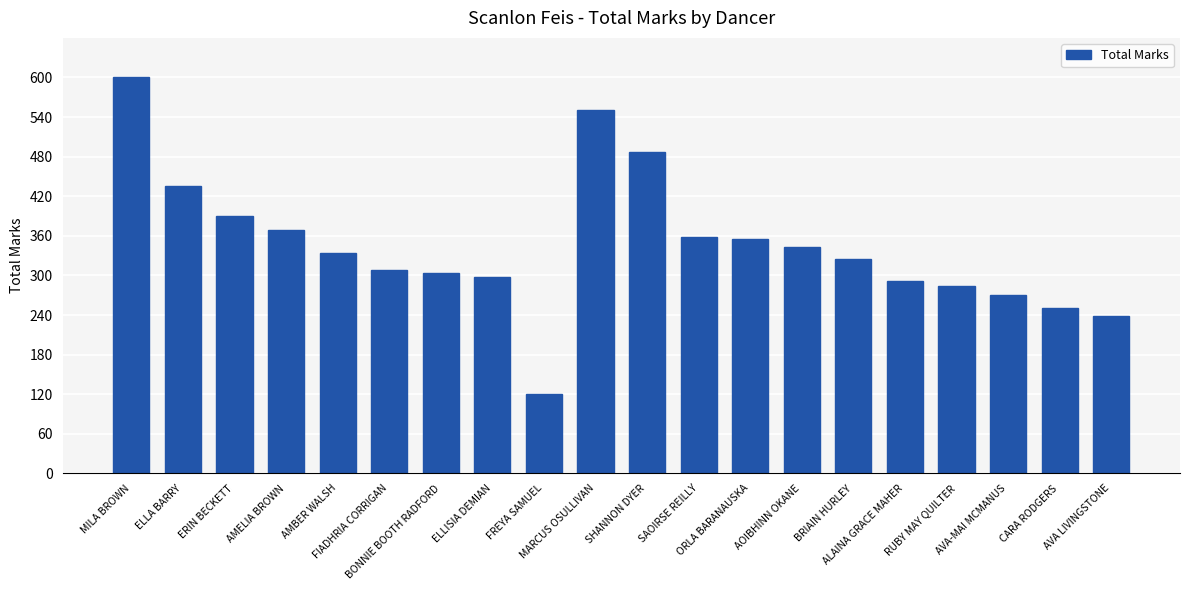

How many data points does each series have?

20